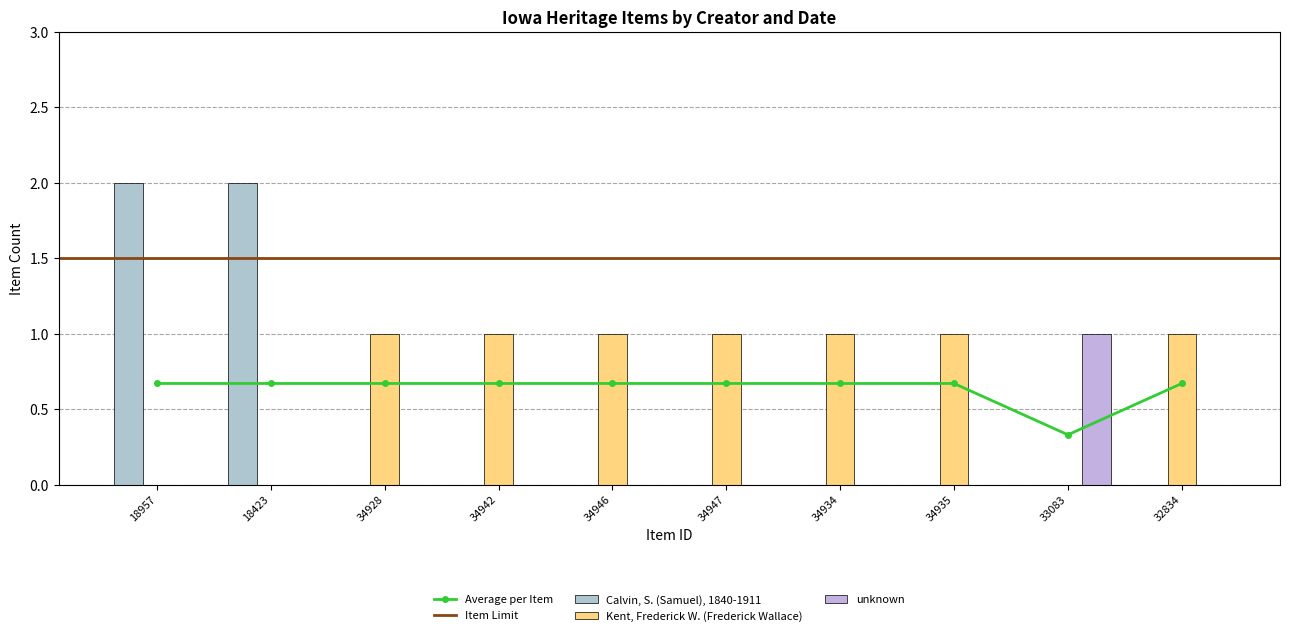

How many bars are there in each group?

3